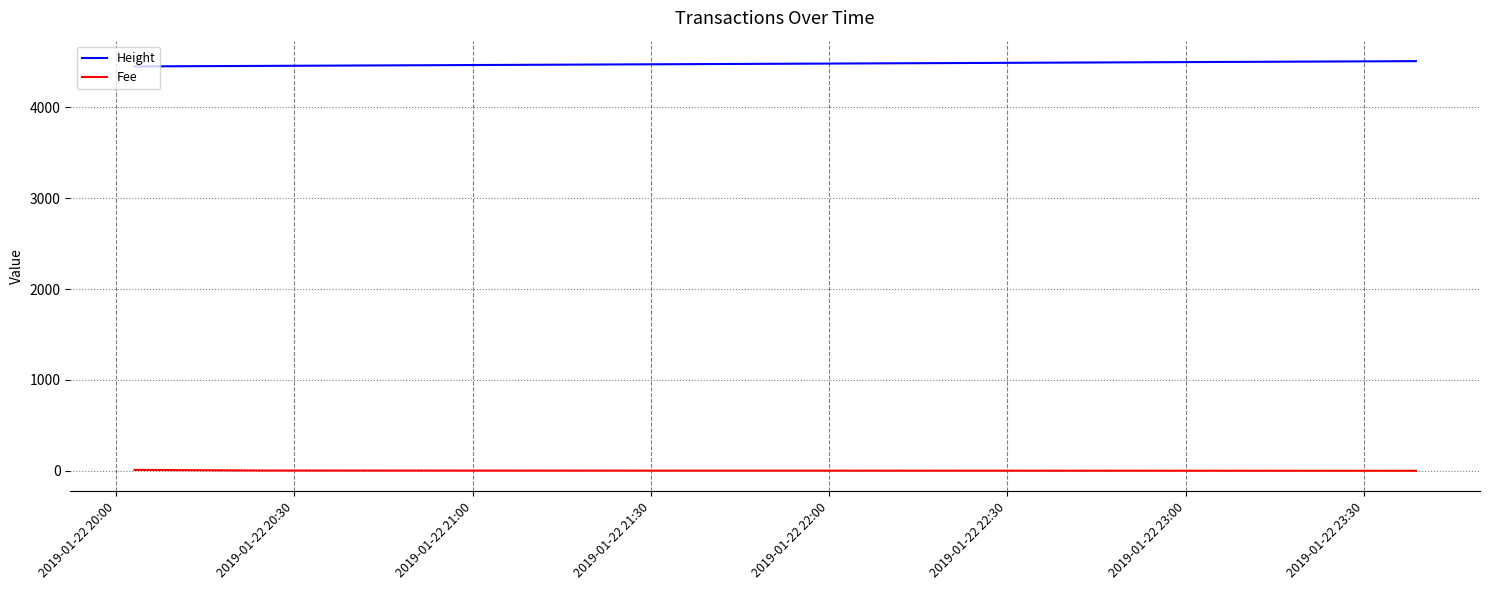

How many lines are shown in the chart?

2